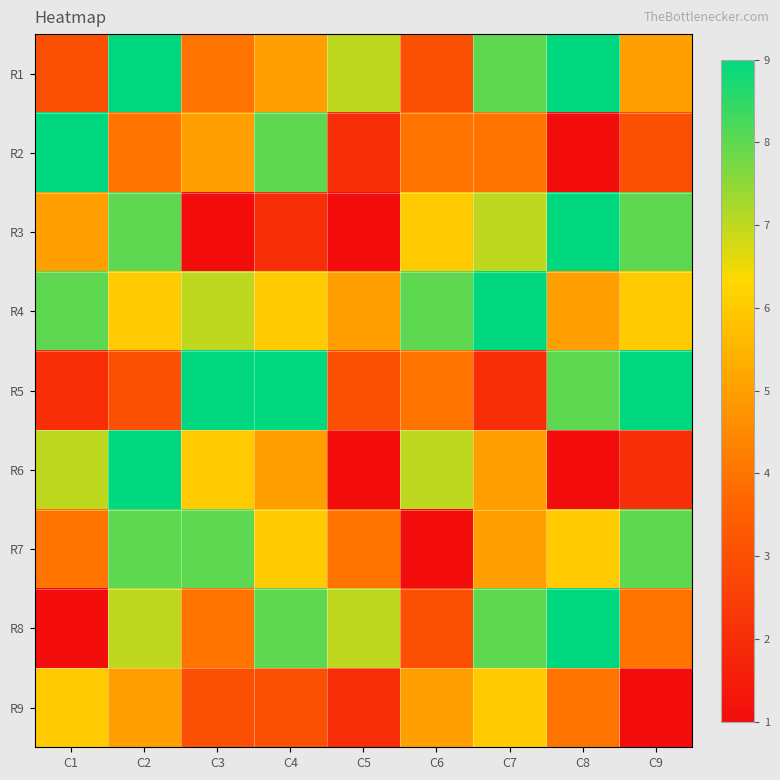

At how many categories does at least one series exceed 5?

9